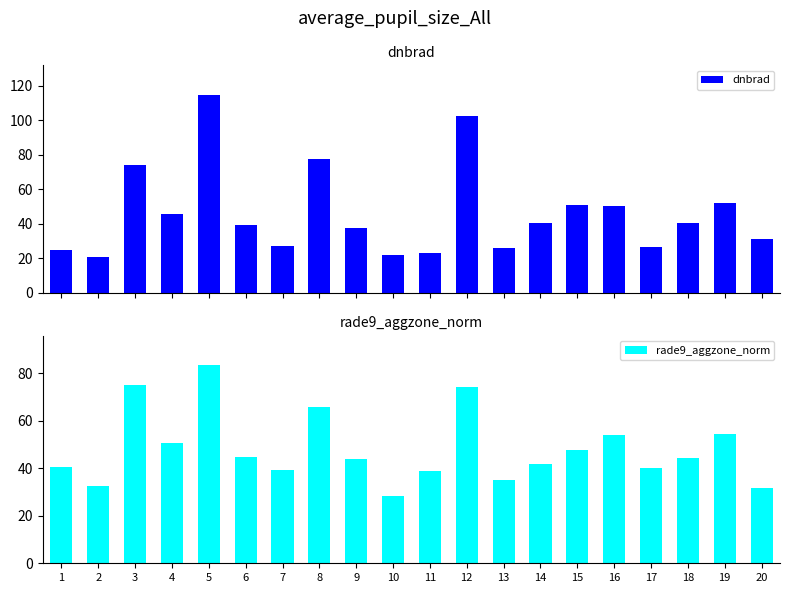

How many values in the dnbrad series exceed 40?

10